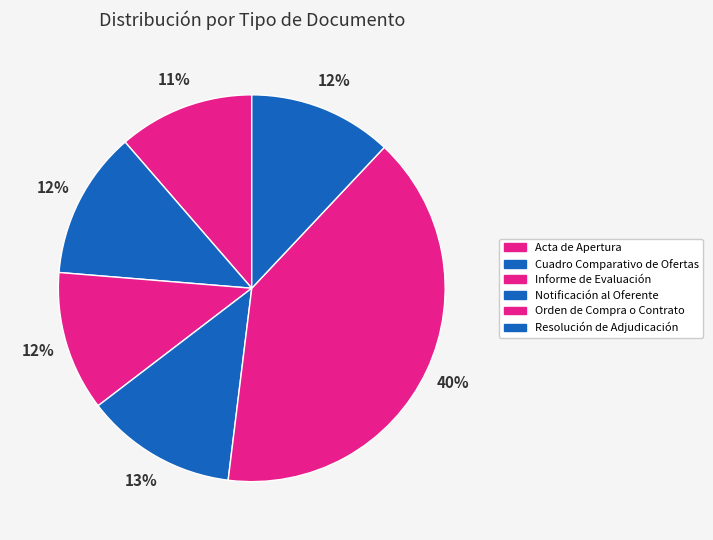

Which slice is the smallest?

Acta de Apertura